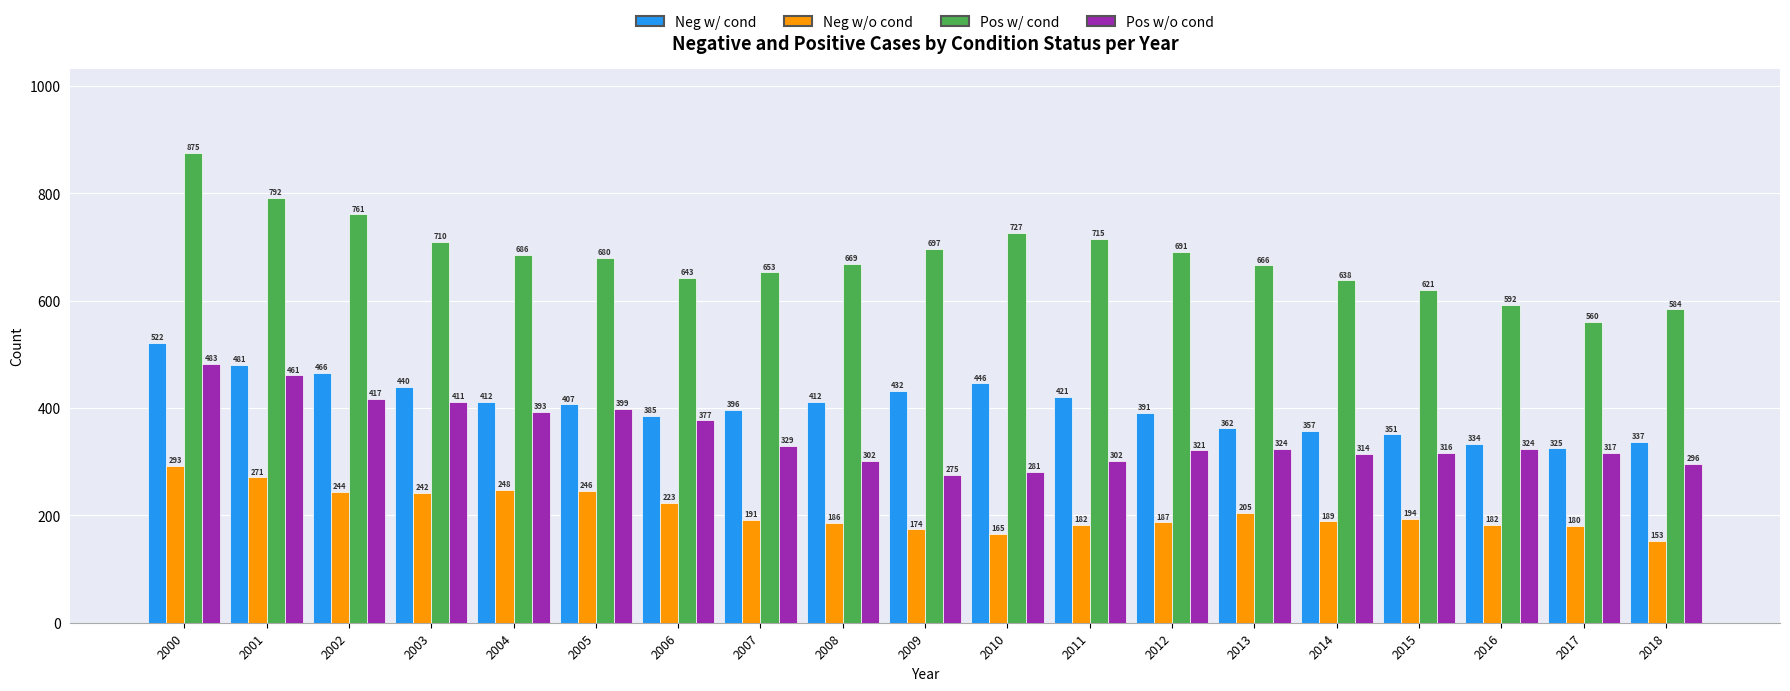

How many series are shown in this chart?

4